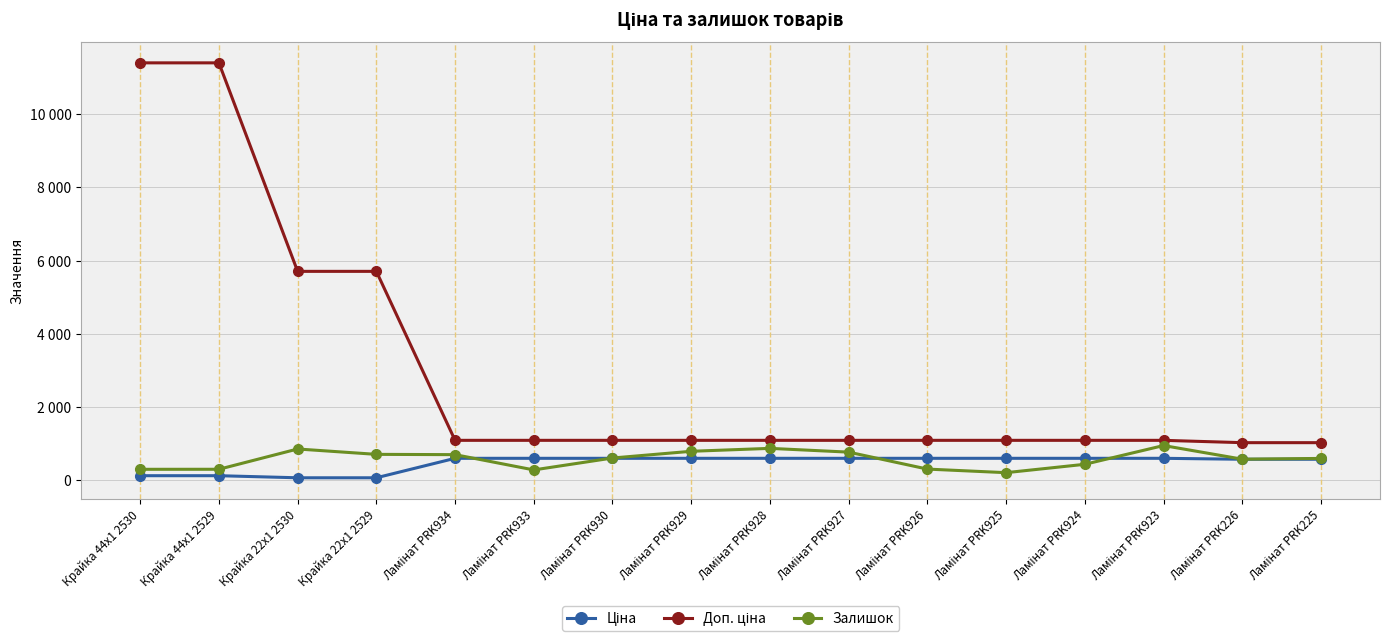

Does the chart have visible grid lines?

Yes